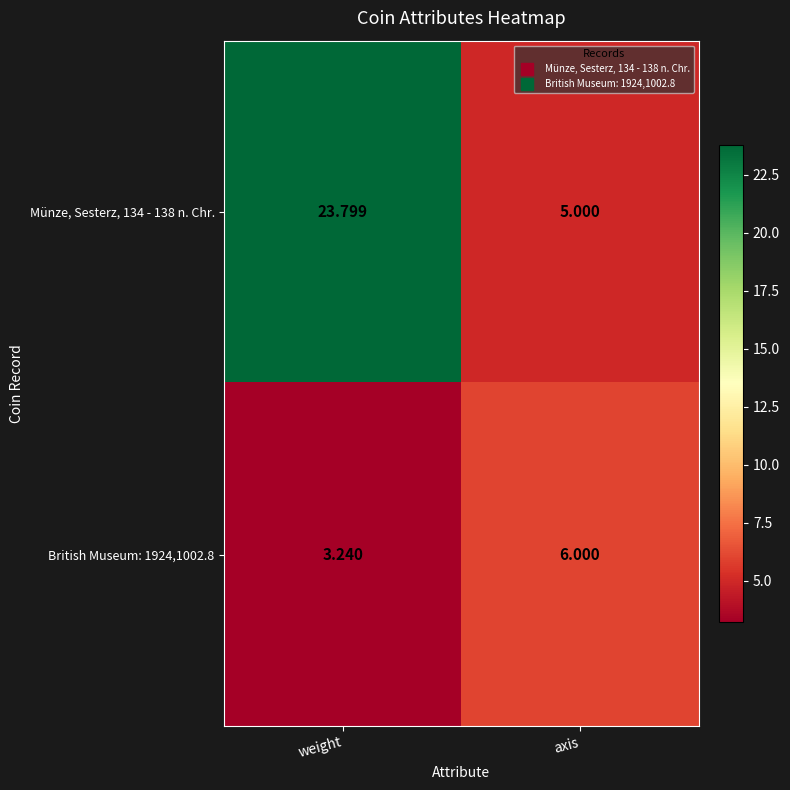

What is the spread (max minus min) of values at weight?

20.6